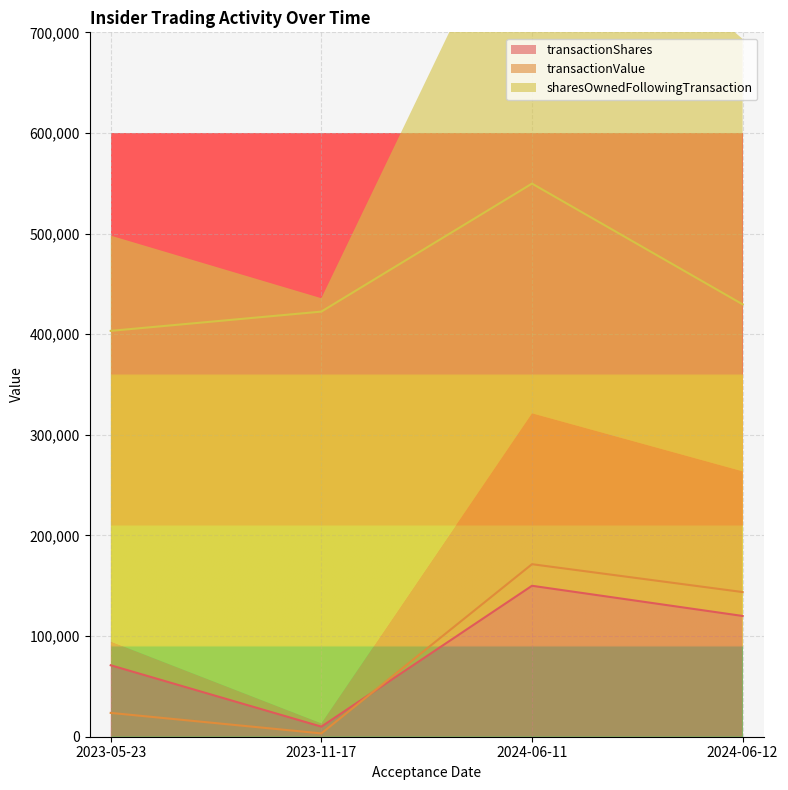

True or false: transactionValue and sharesOwnedFollowingTransaction cross at least once.

False